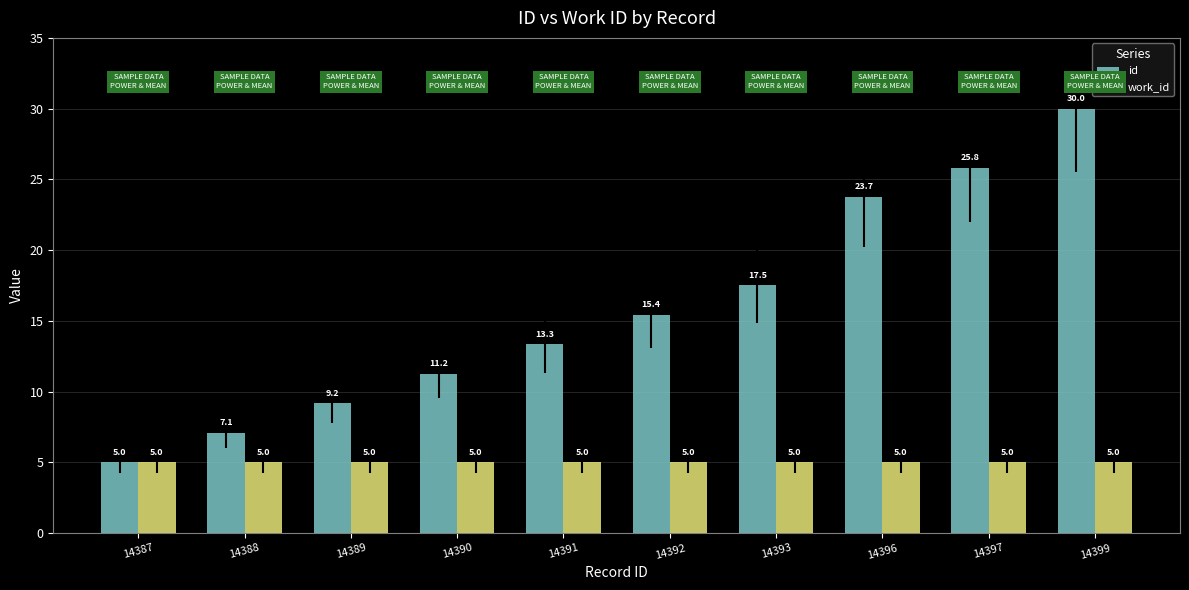

What is the smallest value displayed?

5.0